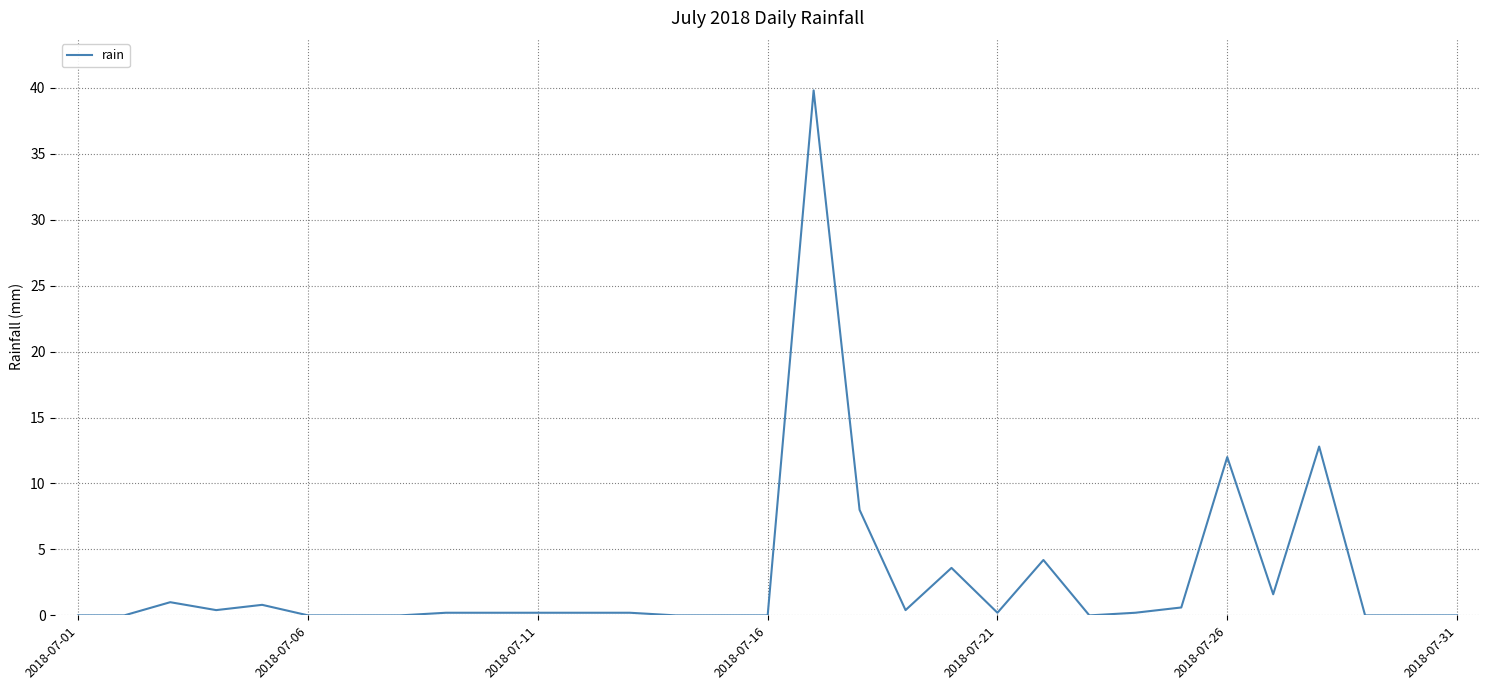

What is the greatest value displayed?

39.8